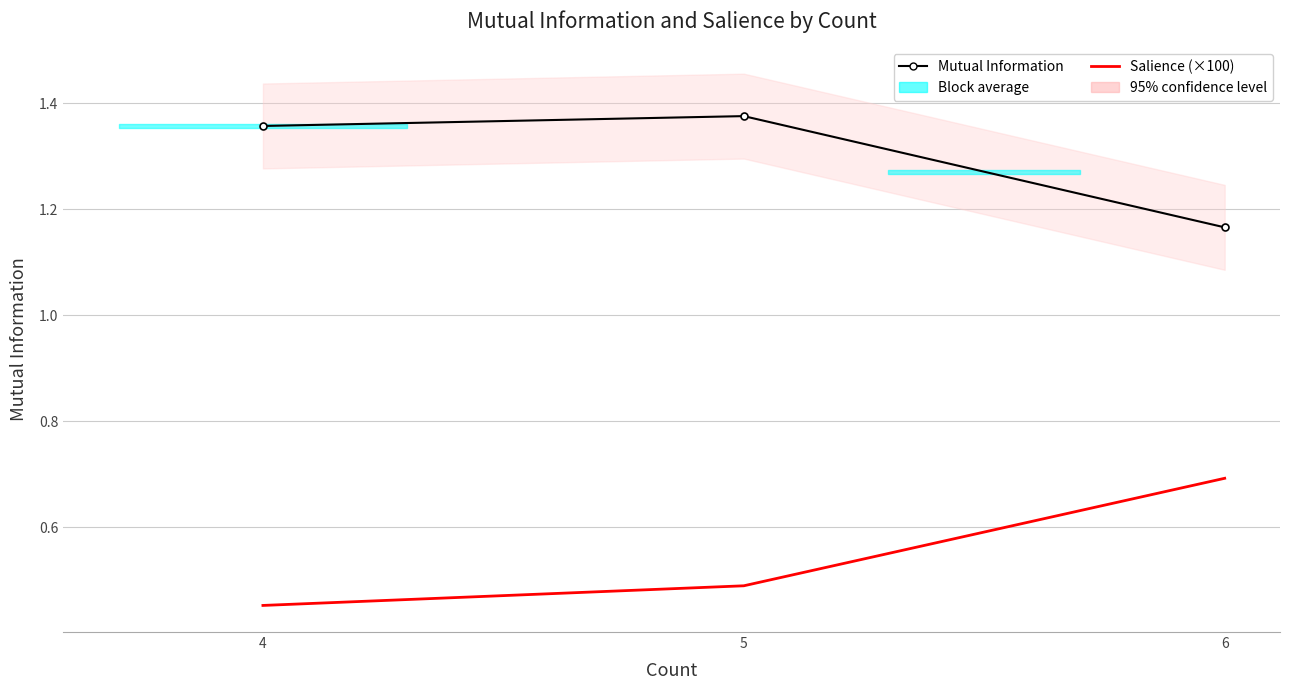

What is the sum of the Mutual Information values at 5 and 6?

2.5